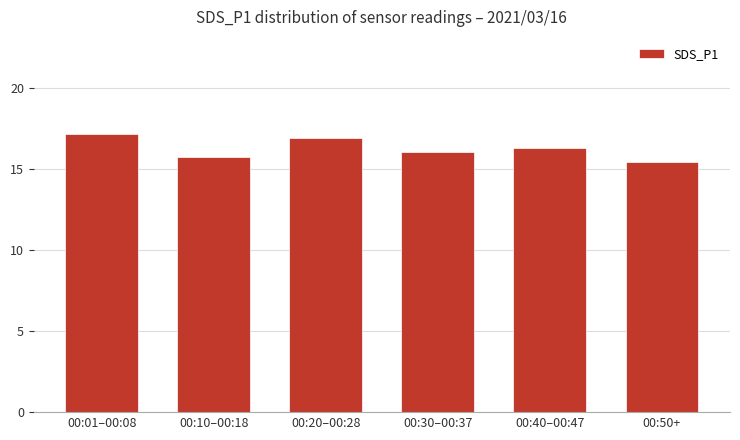

Count the number of data series in this chart.

1